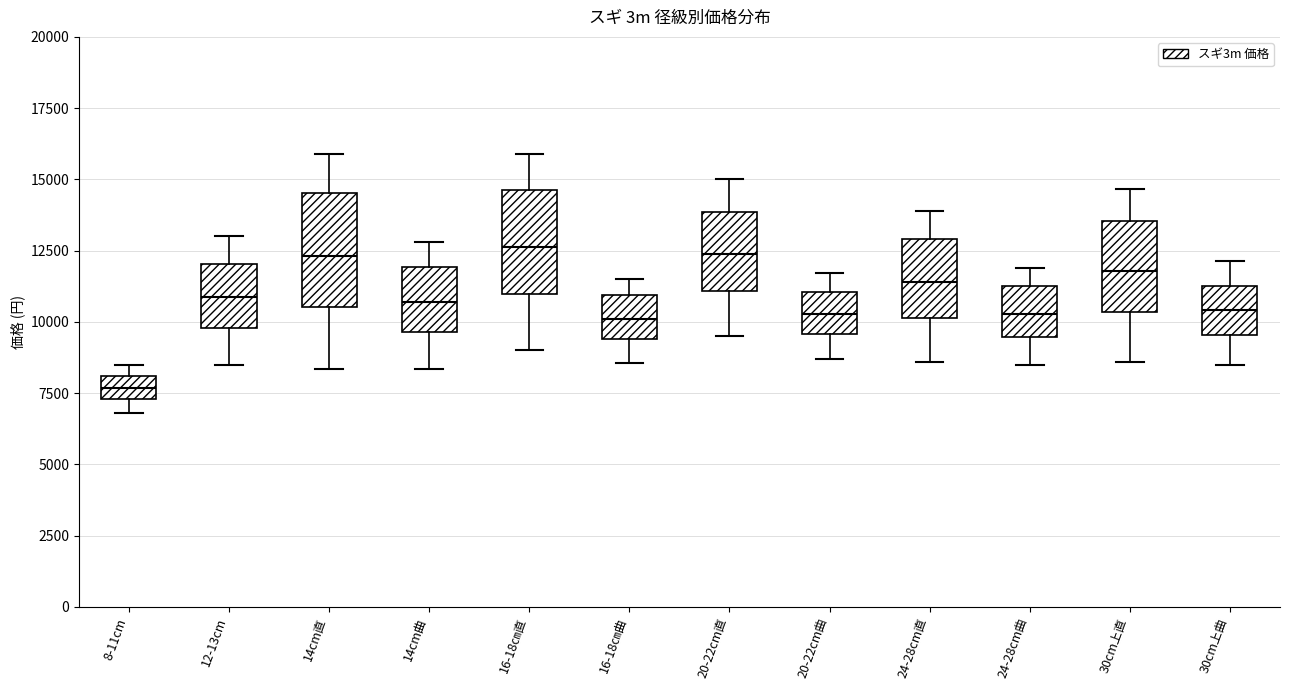

Reading left to right, read every box against the y-axis: the position of its median line, the range the box covers, and the ends of its whiskers. The values are not printed on the chart, so give them approximately, as read against the axis.

8-11cm: median 7500 (inside the box), box 7500 to 8000, whiskers 7000 to 8500
12-13cm: median 11000, box 10000 to 12000, whiskers 8500 to 13000
14cm直: median 12500, box 10500 to 14500, whiskers 8500 to 16000
14cm曲: median 10500, box 9500 to 12000, whiskers 8500 to 13000
16-18㎝直: median 12500, box 11000 to 14500, whiskers 9000 to 16000
16-18㎝曲: median 10000, box 9500 to 11000, whiskers 8500 to 11500
20-22cm直: median 12500, box 11000 to 14000, whiskers 9500 to 15000
20-22cm曲: median 10500, box 9500 to 11000, whiskers 8500 to 11500
24-28cm直: median 11500, box 10000 to 13000, whiskers 8500 to 14000
24-28cm曲: median 10500, box 9500 to 11500, whiskers 8500 to 12000
30cm上直: median 12000, box 10500 to 13500, whiskers 8500 to 14500
30cm上曲: median 10500, box 9500 to 11500, whiskers 8500 to 12000